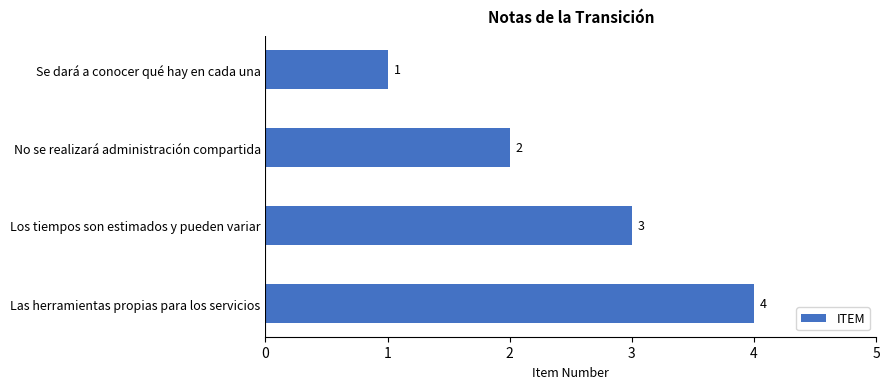

List the labels in order of value, largest first.

Las herramientas propias para los servicios, Los tiempos son estimados y pueden variar, No se realizará administración compartida, Se dará a conocer qué hay en cada una